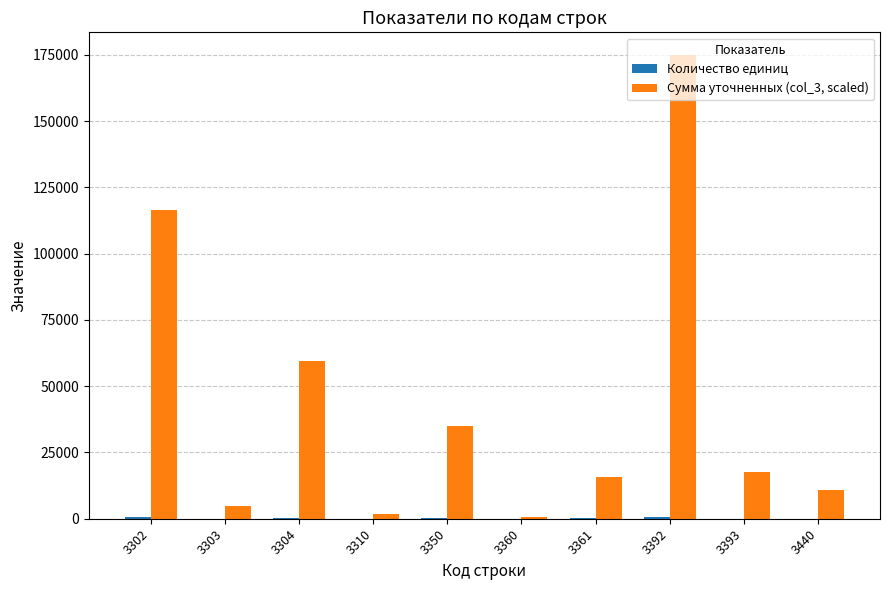

What is the greatest value displayed?

174802